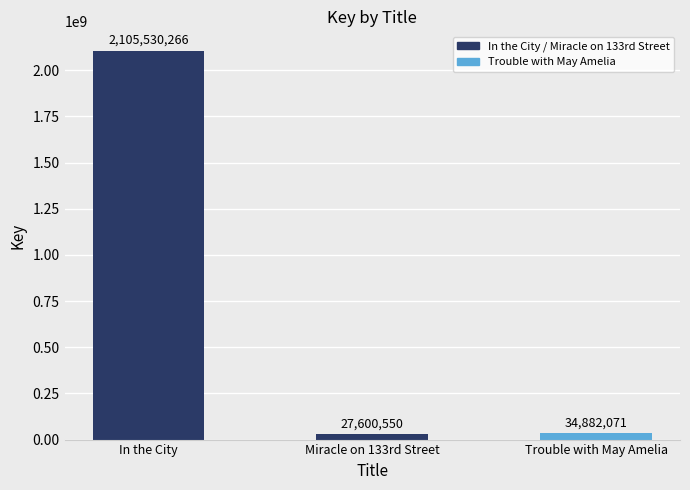

True or false: the data shows 34882071 at Trouble with May Amelia.

True